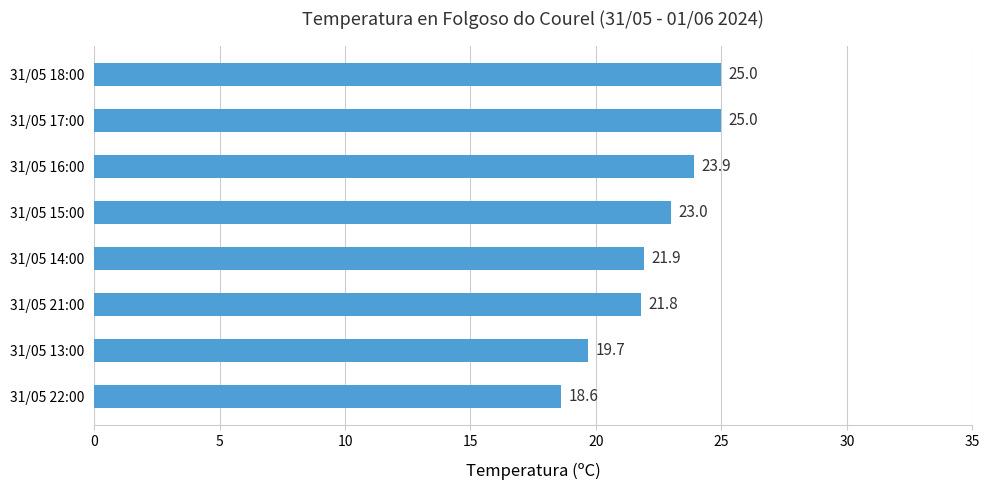

What is the difference between the second highest and minimum values?

6.4